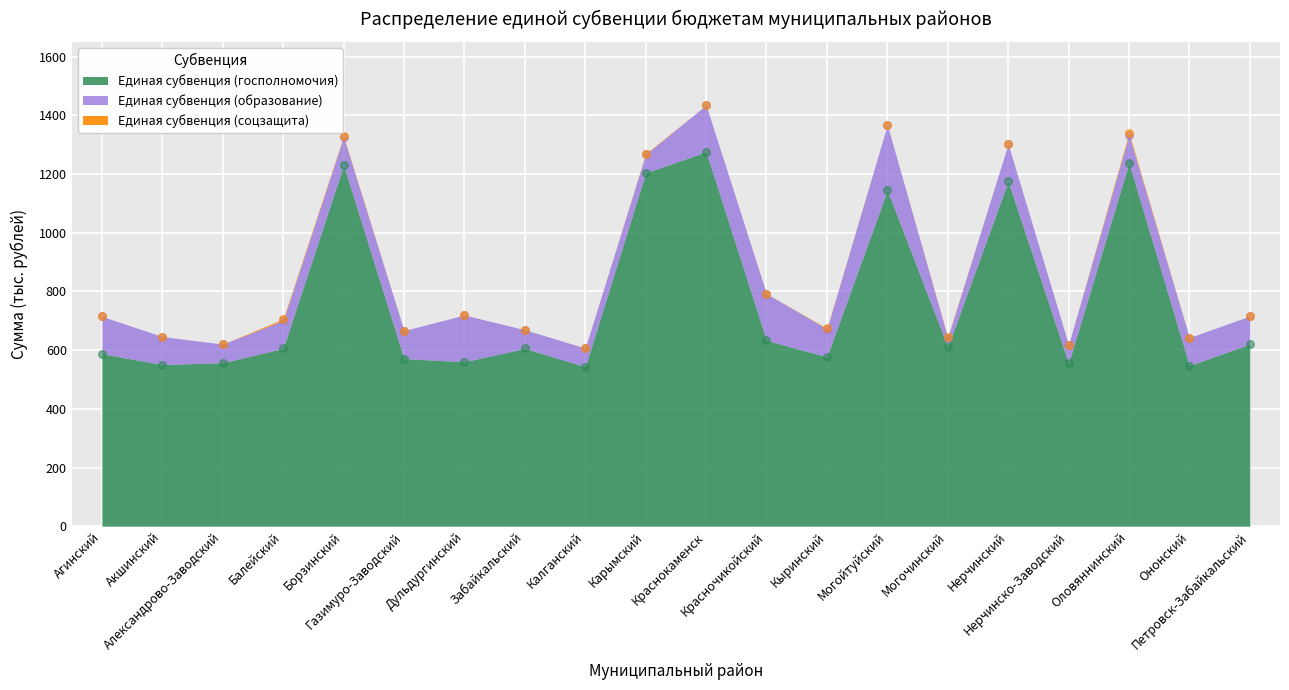

What is the total value across all series at Борзинский?

1329.6